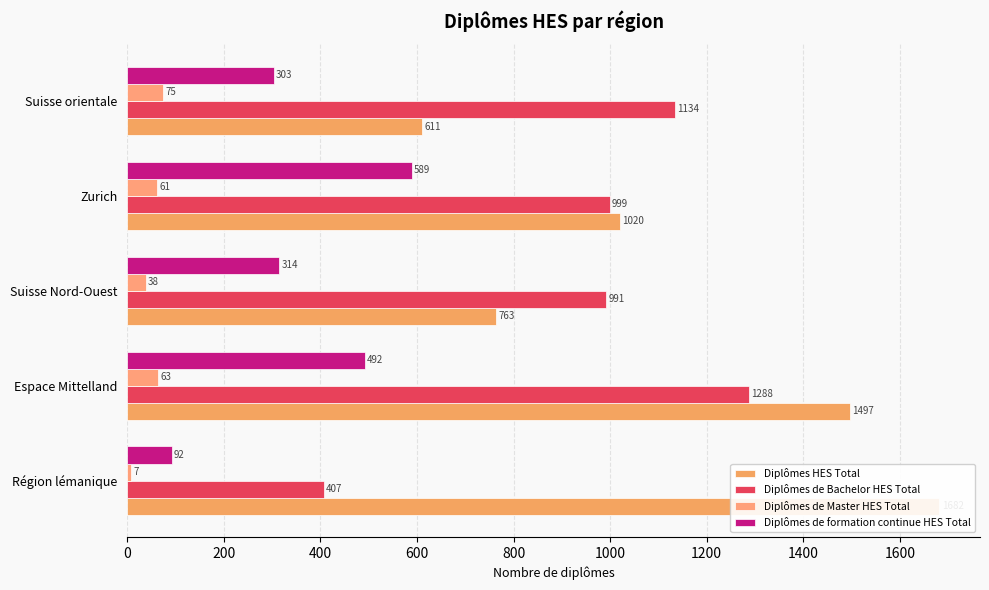

The value of Diplômes de Bachelor HES Total at Zurich is 365. True or false?

False